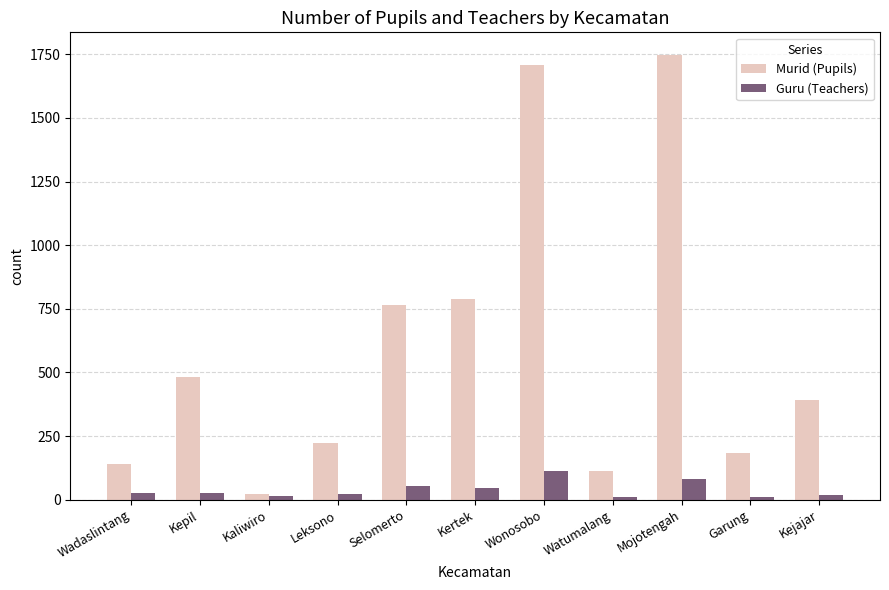

What is the spread (max minus min) of values at Mojotengah?

1668